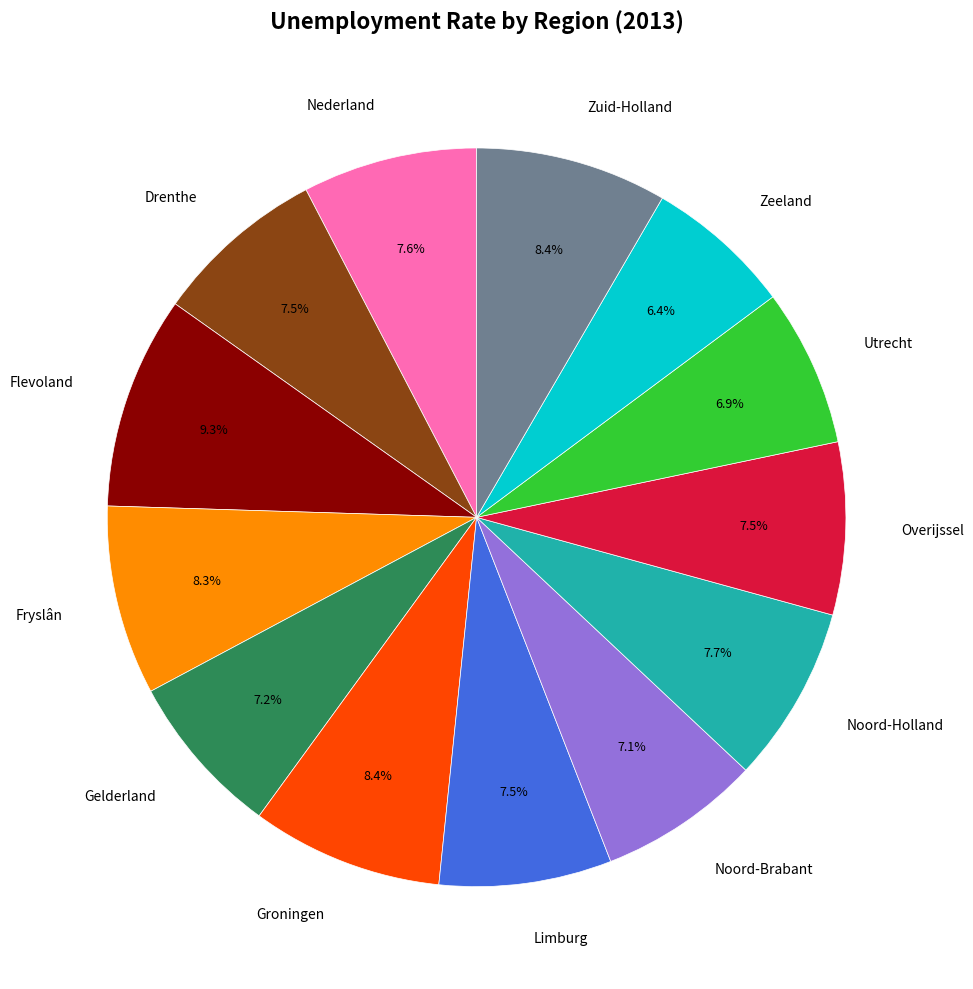

Which category has the biggest portion of the pie?

Flevoland